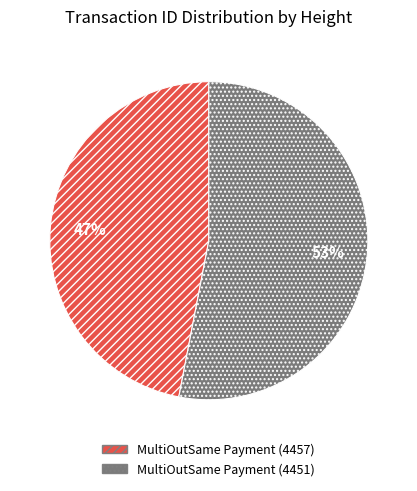

To the nearest percent, what is the difference between the MultiOutSame Payment (4451) and MultiOutSame Payment (4457) slice percentages?

6%